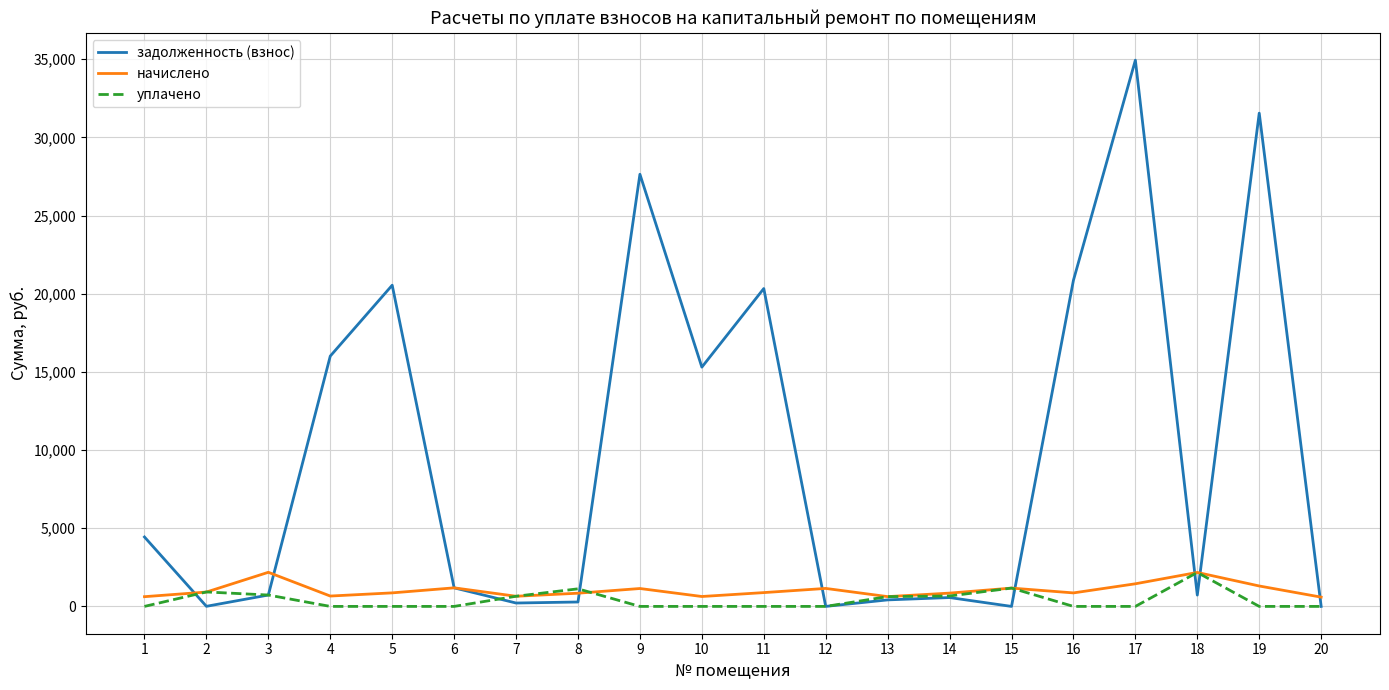

Where do задолженность (взнос) and начислено first cross each other?

1 and 2